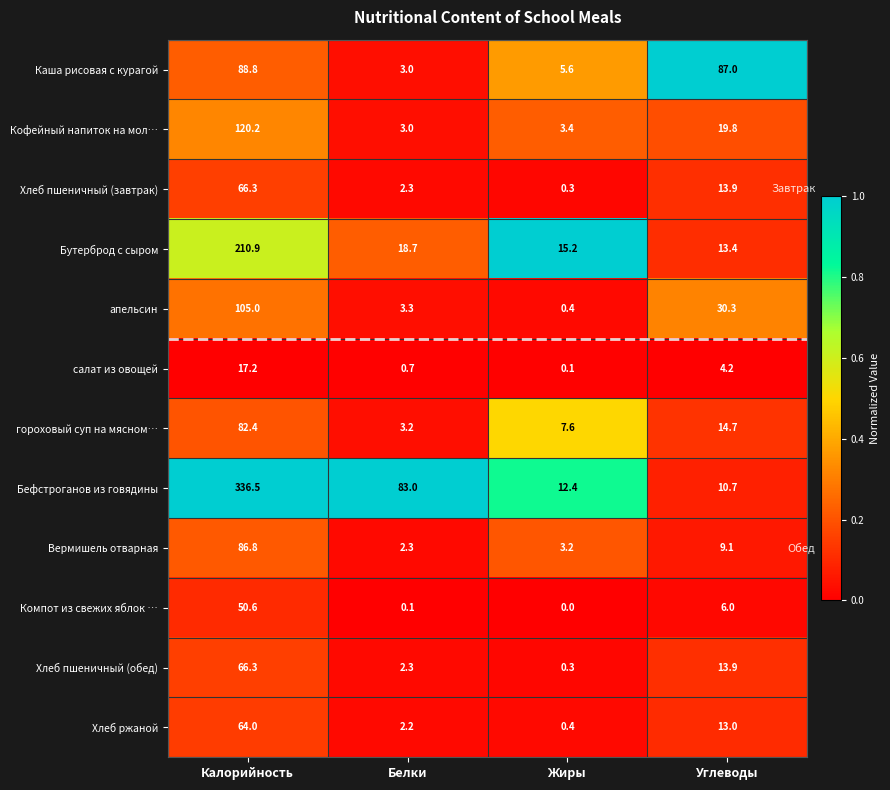

Where does the Каша рисовая с курагой series first go above 87?

Калорийность